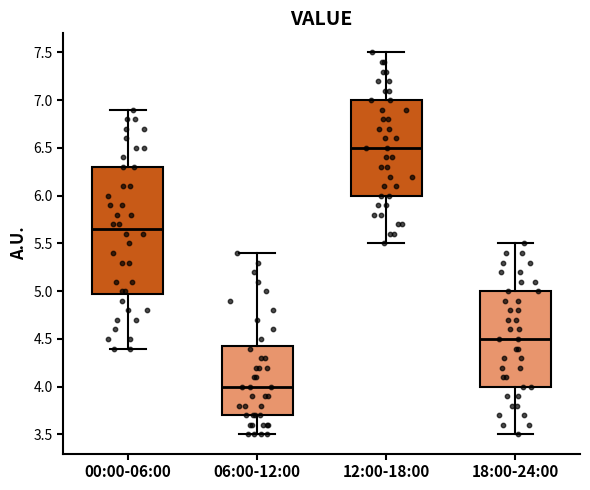

Which box has the highest median line?

12:00-18:00